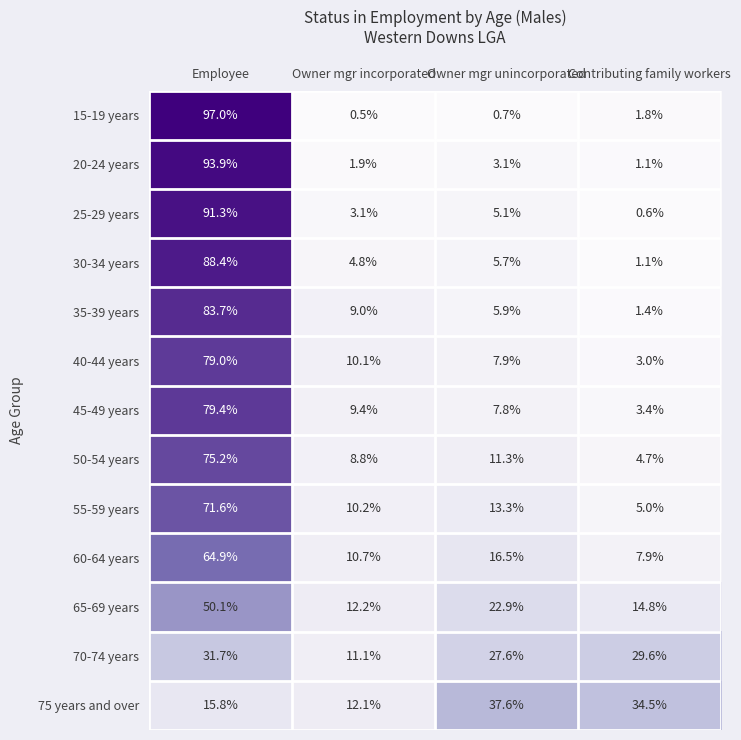

Is it true that 25-29 years equals 91.3 at Employee?

True